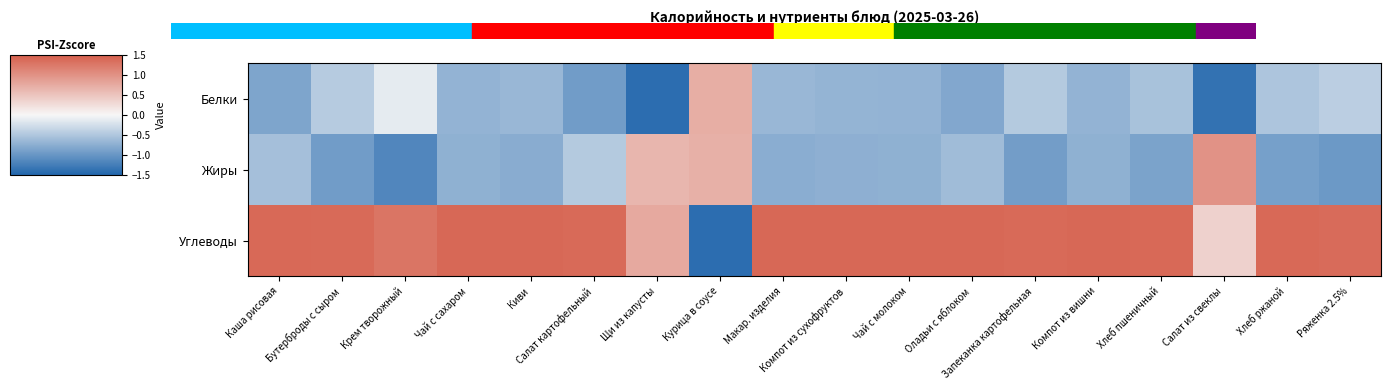

Which category has the lowest value across all series?

Курица в соусе